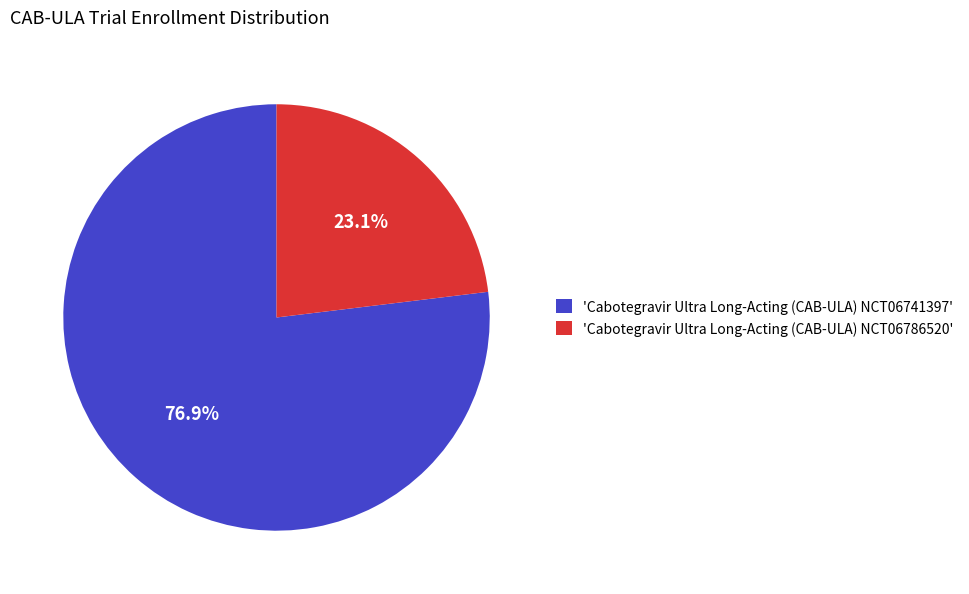

What is the ratio of the value at 'Cabotegravir Ultra Long-Acting (CAB-ULA) NCT06786520' to the value at 'Cabotegravir Ultra Long-Acting (CAB-ULA) NCT06741397'?

0.3